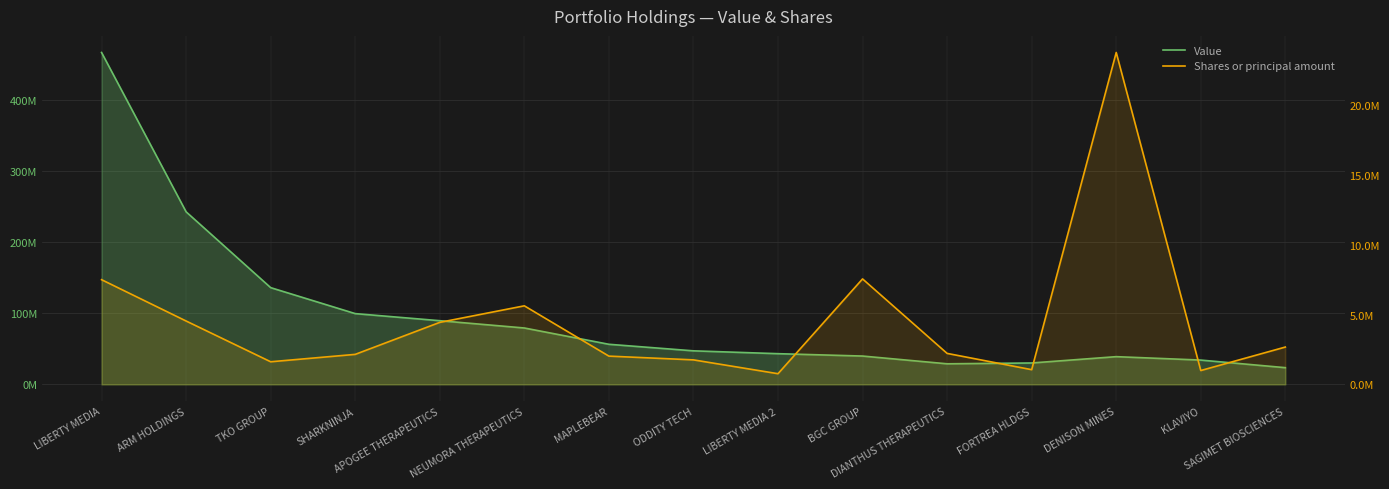

How many distinct data groups are displayed?

2